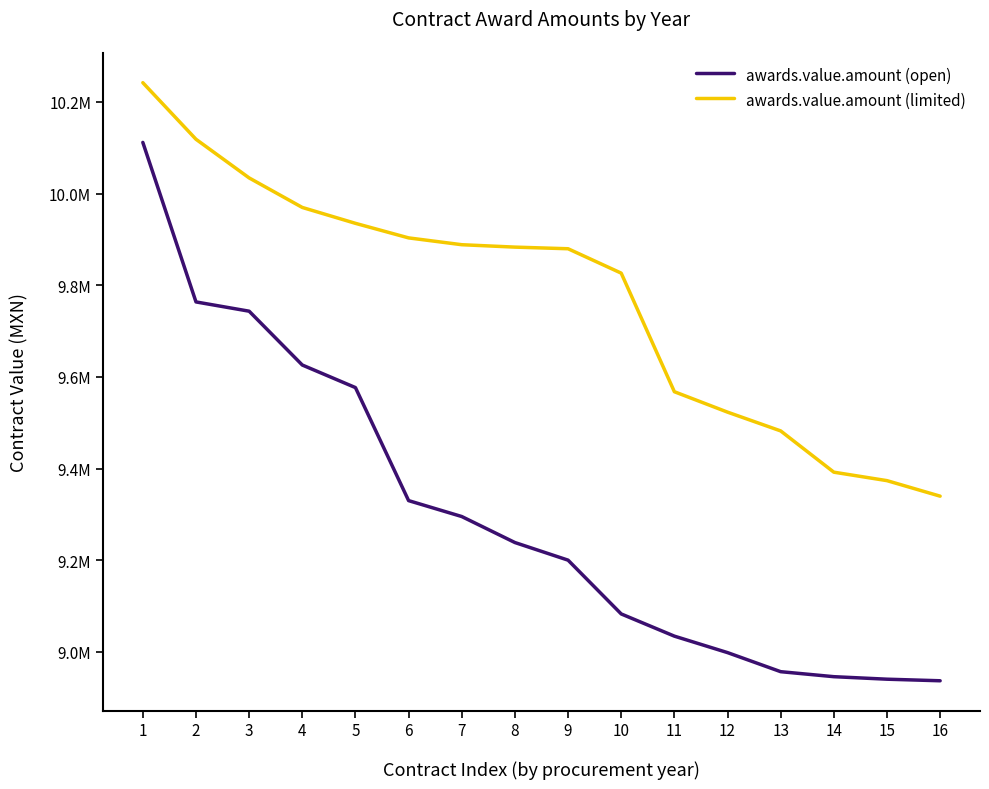

Does the chart display data point markers on the line(s)?

No